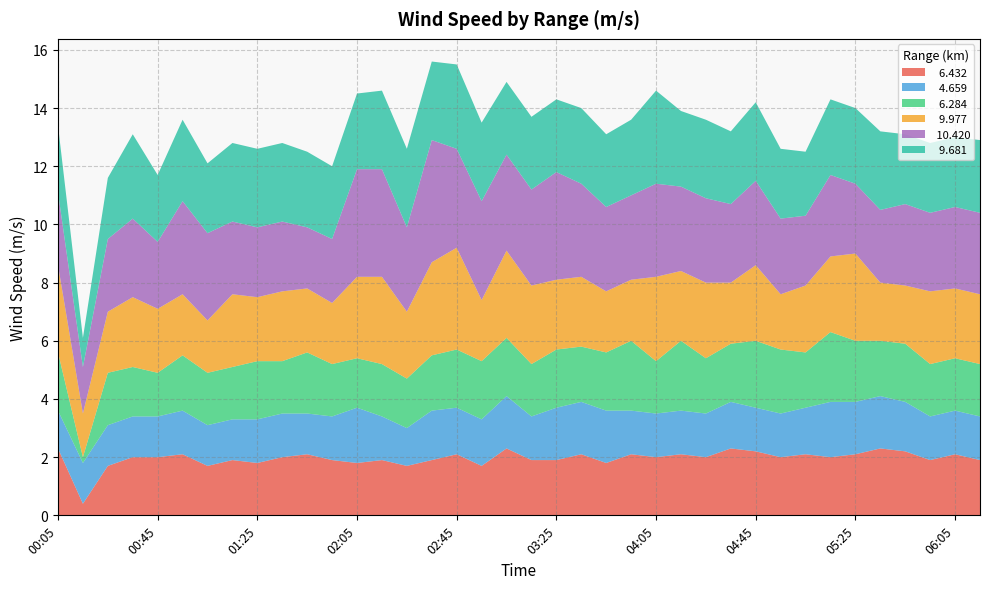

Reading left to right, list all the values displayed in this chart.

  6.432: 2.3	0.4	1.7	2.0	2.0	2.1	1.7	1.9	1.8	2.0	2.1	1.9	1.8	1.9	1.7	1.9	2.1	1.7	2.3	1.9	1.9	2.1	1.8	2.1	2.0	2.1	2.0	2.3	2.2	2.0	2.1	2.0	2.1	2.3	2.2	1.9	2.1	1.9
  4.659: 1.3	1.4	1.4	1.4	1.4	1.5	1.4	1.4	1.5	1.5	1.4	1.5	1.9	1.5	1.3	1.7	1.6	1.6	1.8	1.5	1.8	1.8	1.8	1.5	1.5	1.5	1.5	1.6	1.5	1.5	1.6	1.9	1.8	1.8	1.7	1.5	1.5	1.5
  6.284: 2.0	0.2	1.8	1.7	1.5	1.9	1.8	1.8	2.0	1.8	2.1	1.8	1.7	1.8	1.7	1.9	2.0	2.0	2.0	1.8	2.0	1.9	2.0	2.4	1.8	2.4	1.9	2.0	2.3	2.2	1.9	2.4	2.1	1.9	2.0	1.8	1.8	1.8
  9.977: 3.0	1.5	2.1	2.4	2.2	2.1	1.8	2.5	2.2	2.4	2.2	2.1	2.8	3.0	2.3	3.2	3.5	2.1	3.0	2.7	2.4	2.4	2.1	2.1	2.9	2.4	2.6	2.1	2.6	1.9	2.3	2.6	3.0	2.0	2.0	2.5	2.4	2.4
 10.420: 2.5	1.6	2.5	2.7	2.3	3.2	3.0	2.5	2.4	2.4	2.1	2.2	3.7	3.7	2.9	4.2	3.4	3.4	3.3	3.3	3.7	3.2	2.9	2.9	3.2	2.9	2.9	2.7	2.9	2.6	2.4	2.8	2.4	2.5	2.8	2.7	2.8	2.8
  9.681: 2.3	1.0	2.1	2.9	2.3	2.8	2.4	2.7	2.7	2.7	2.6	2.5	2.6	2.7	2.7	2.7	2.9	2.7	2.5	2.5	2.5	2.6	2.5	2.6	3.2	2.6	2.7	2.5	2.7	2.4	2.2	2.6	2.6	2.7	2.4	2.4	2.4	2.5